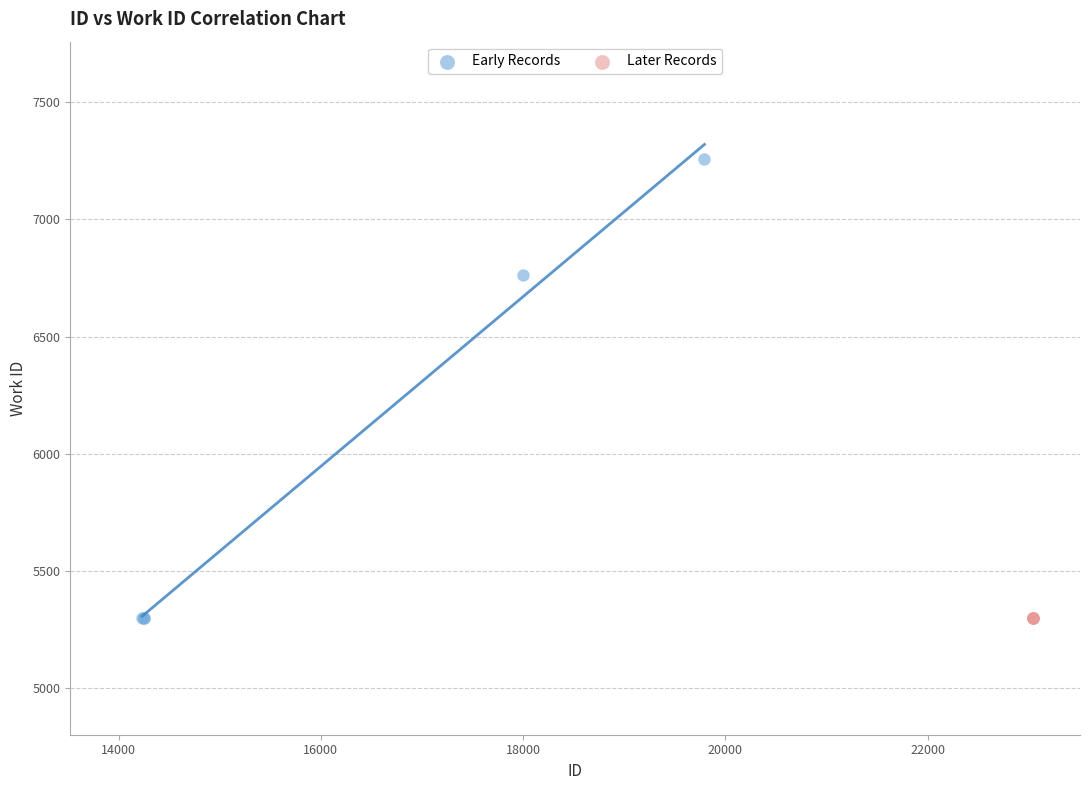

Which series reaches the maximum Y coordinate?

Early Records